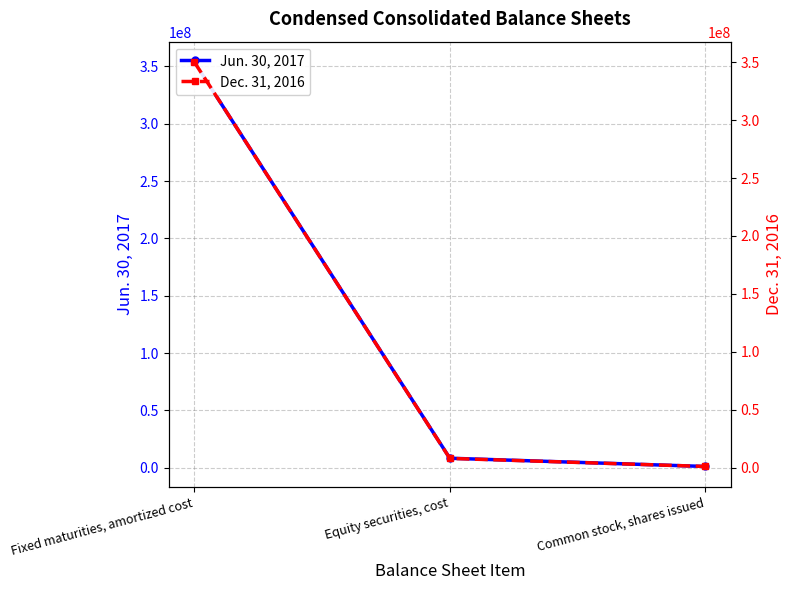

What is the highest value of the Jun. 30, 2017 series?

353845766